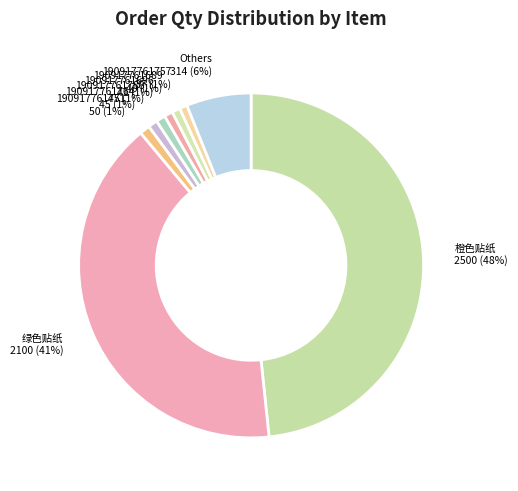

How many segments does this pie chart have?

9